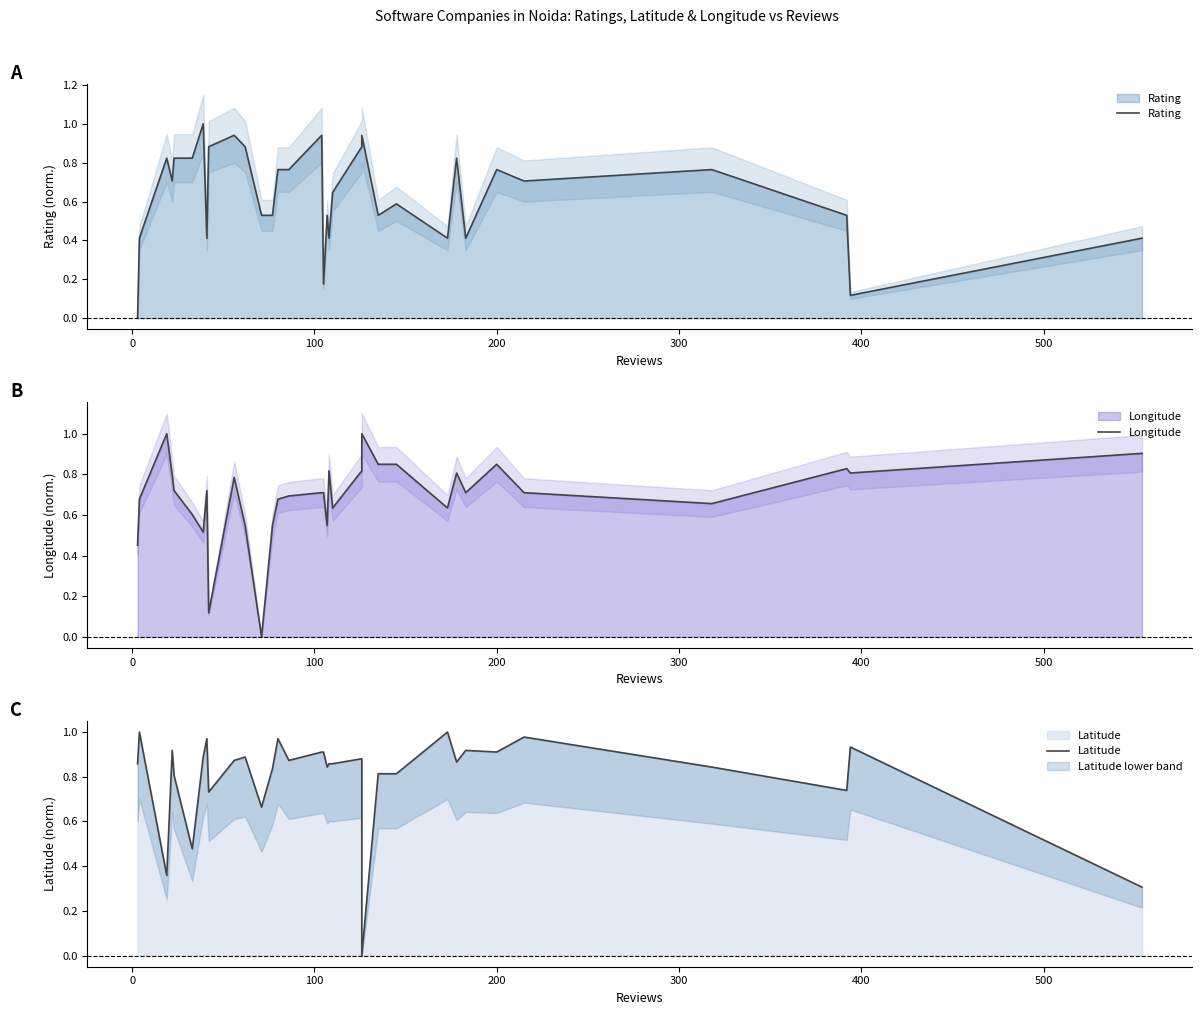

How many times do Rating and Latitude cross each other?

11